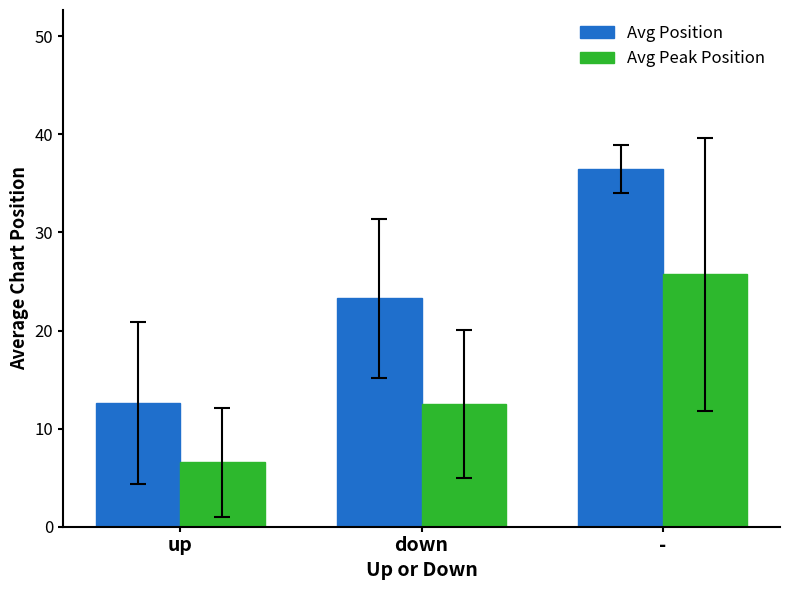

What position from the left is up?

1